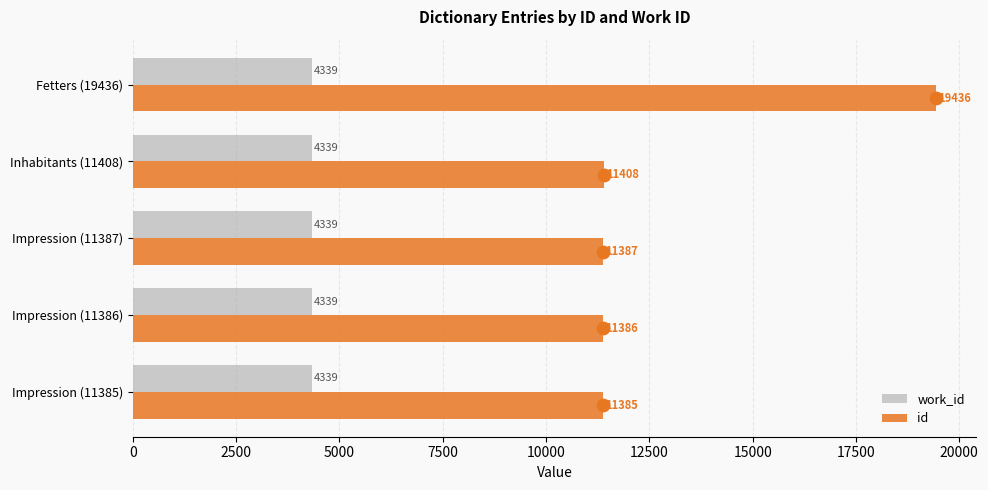

Which series has the widest spread of Y values?

id